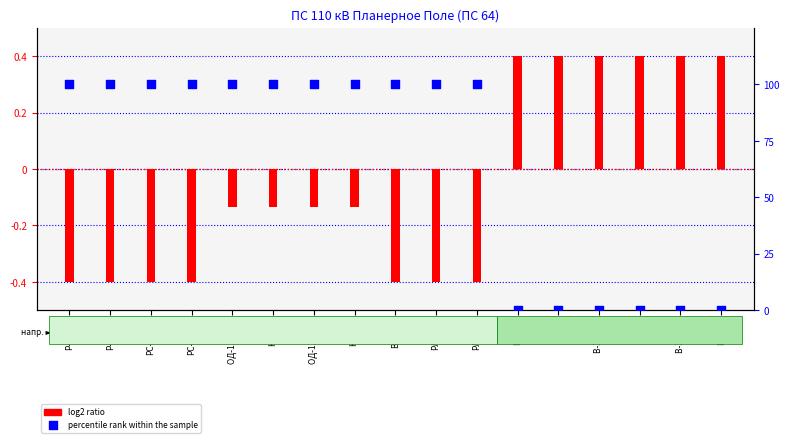

Which has a higher value, ВМ-6 or Р-1-110?

Р-1-110